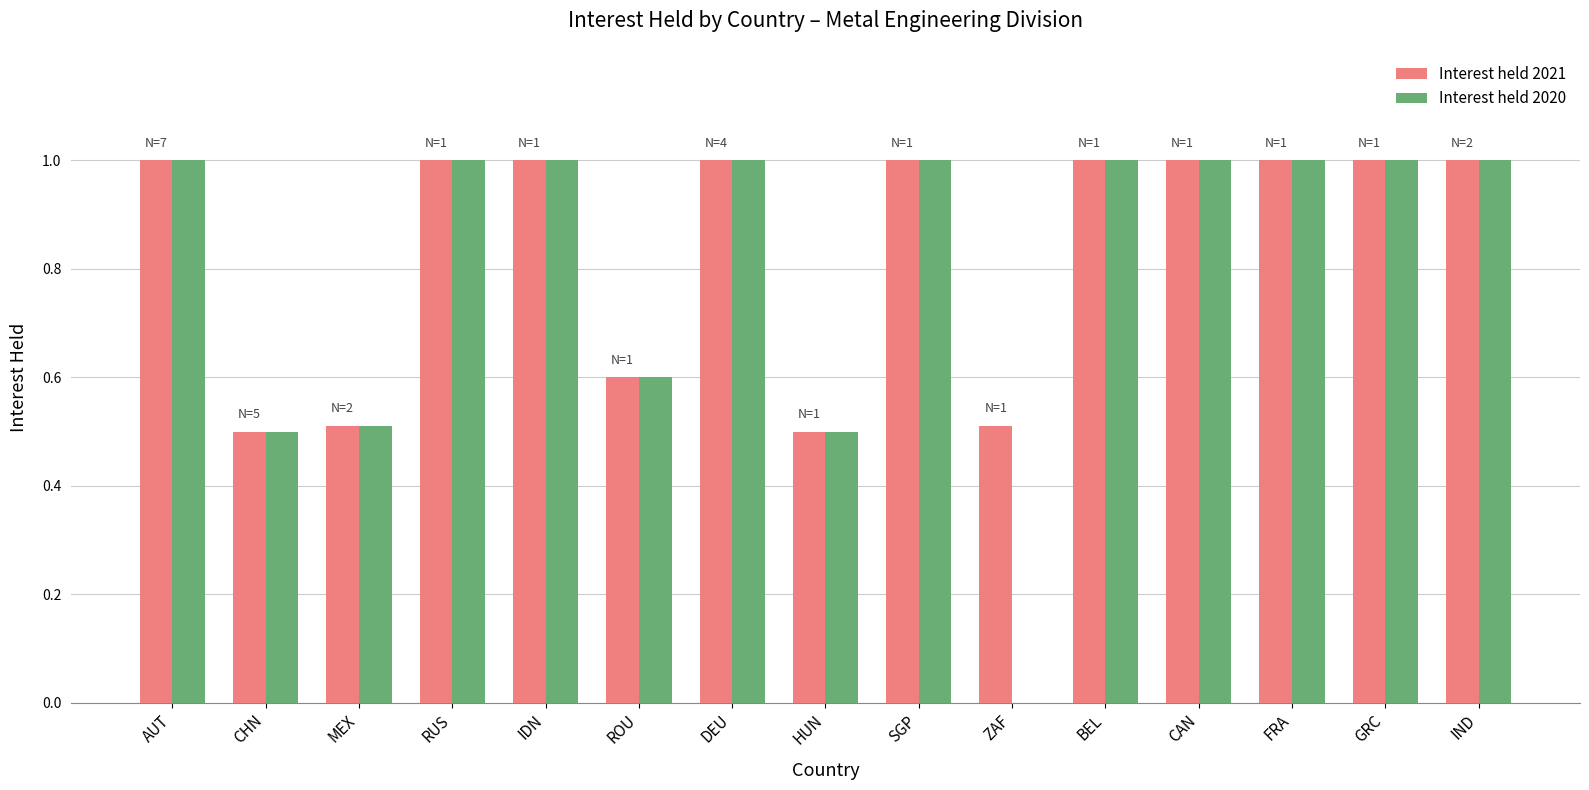

True or false: Interest held 2021 has a value of 0.5 at CHN.

True